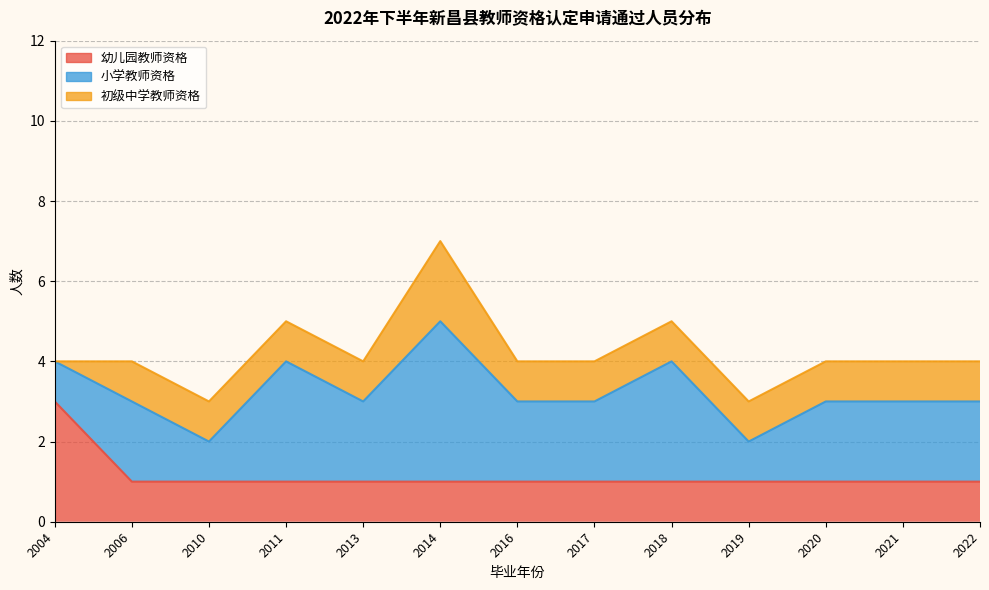

Between 2021 and 2016, which is larger?

2021